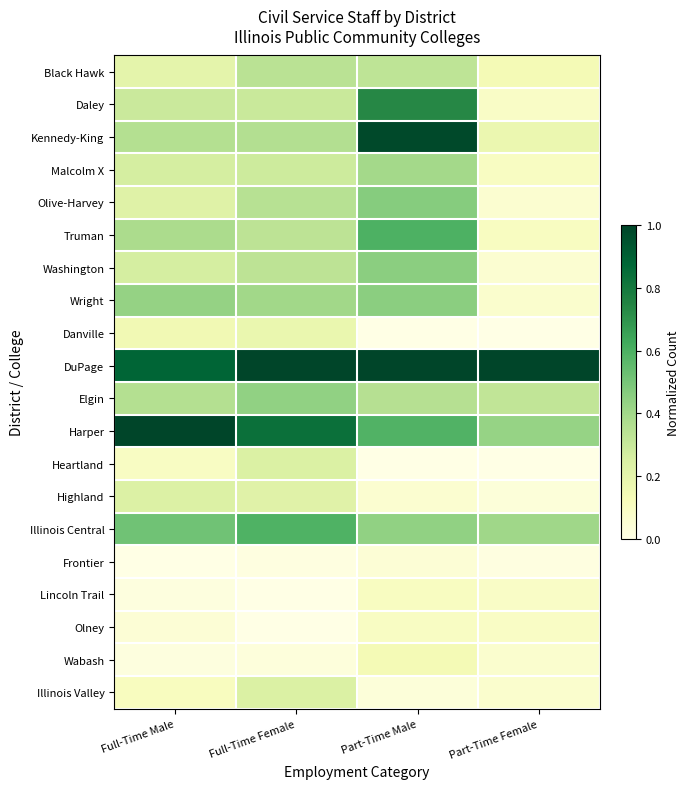

Which series has the largest range (max minus min)?

Kennedy-King